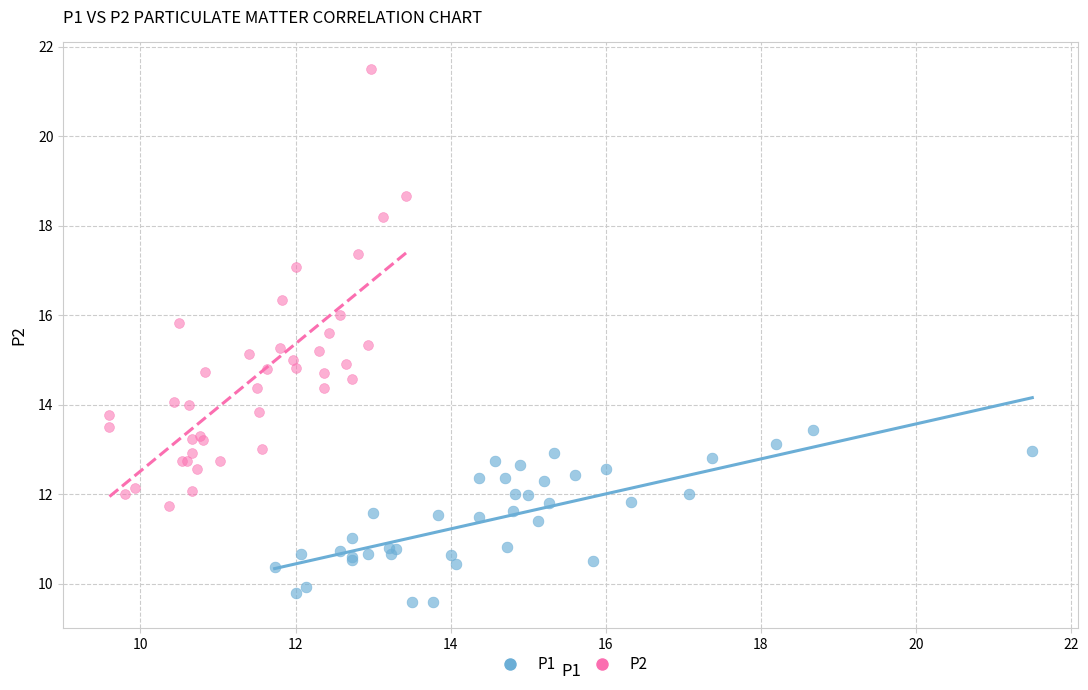

What are all the series names shown in the legend?

P1, P2